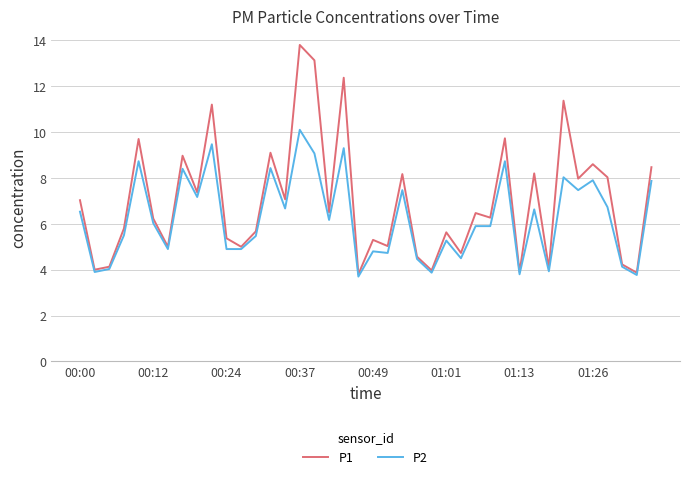

Rank the series by their maximum value, from highest to lowest.

P1, P2